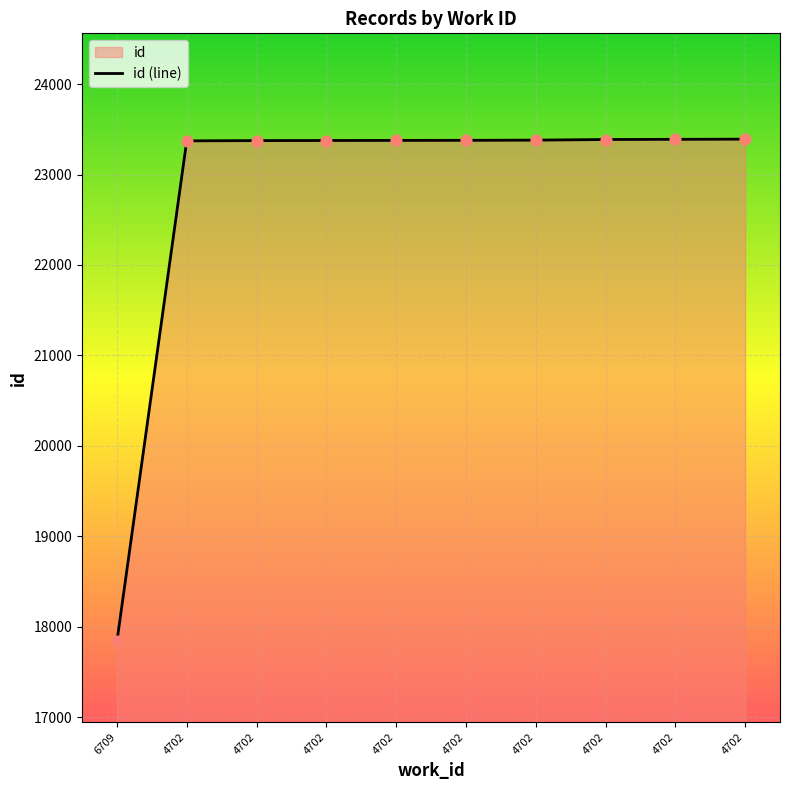

Between 4702 and 4702, which is larger?

4702